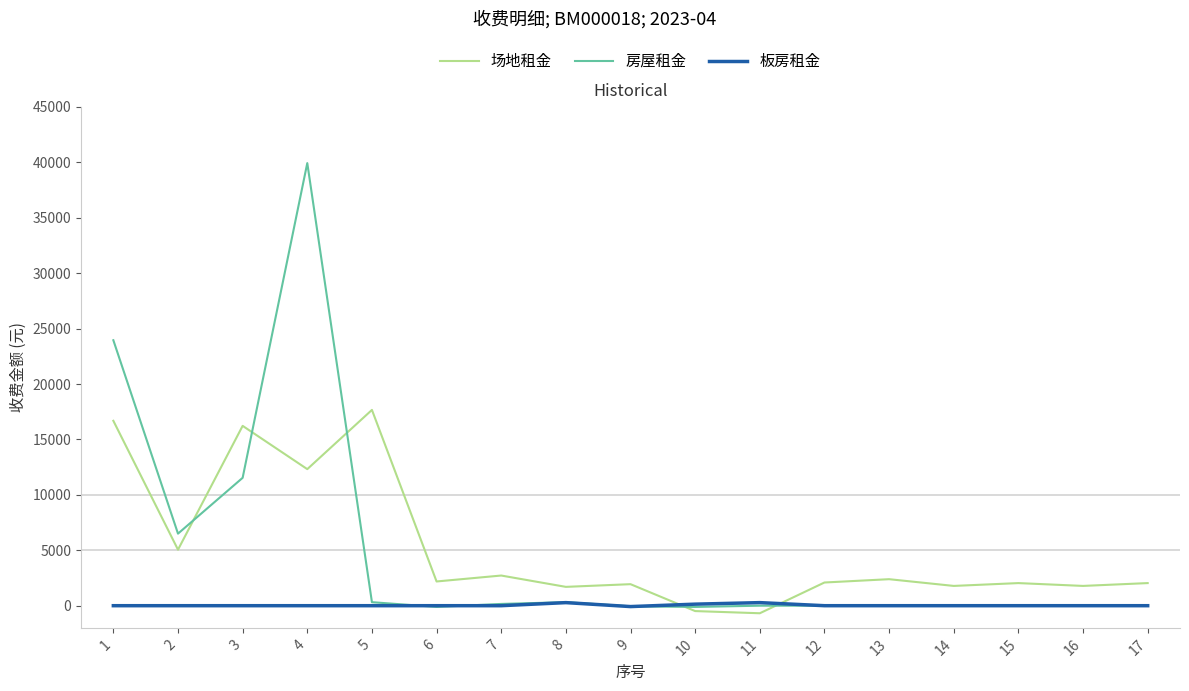

What is the minimum value for 场地租金?

-682.4